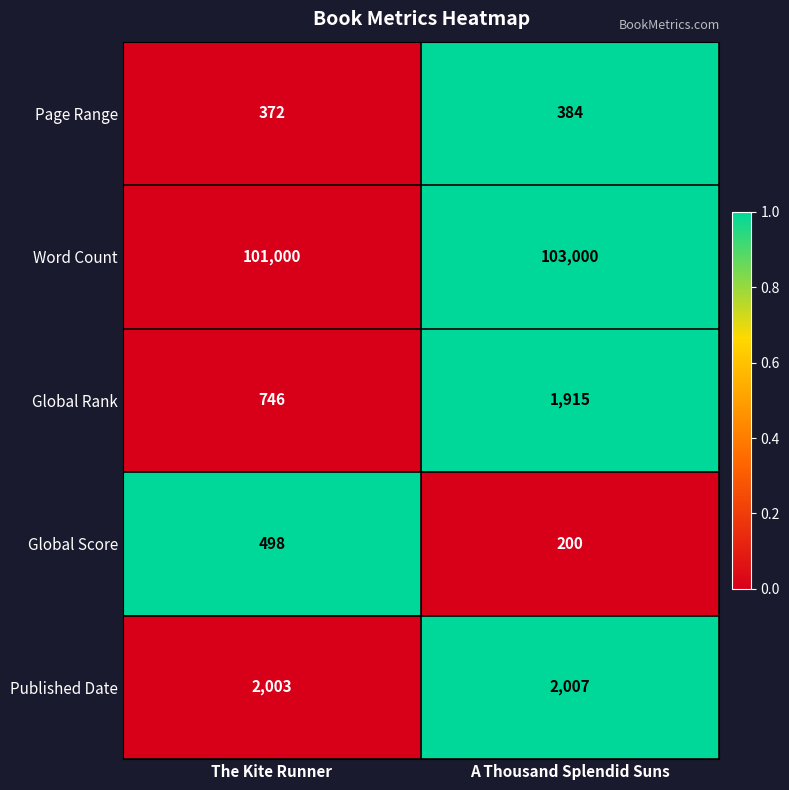

What is the maximum value shown in the chart?

103000